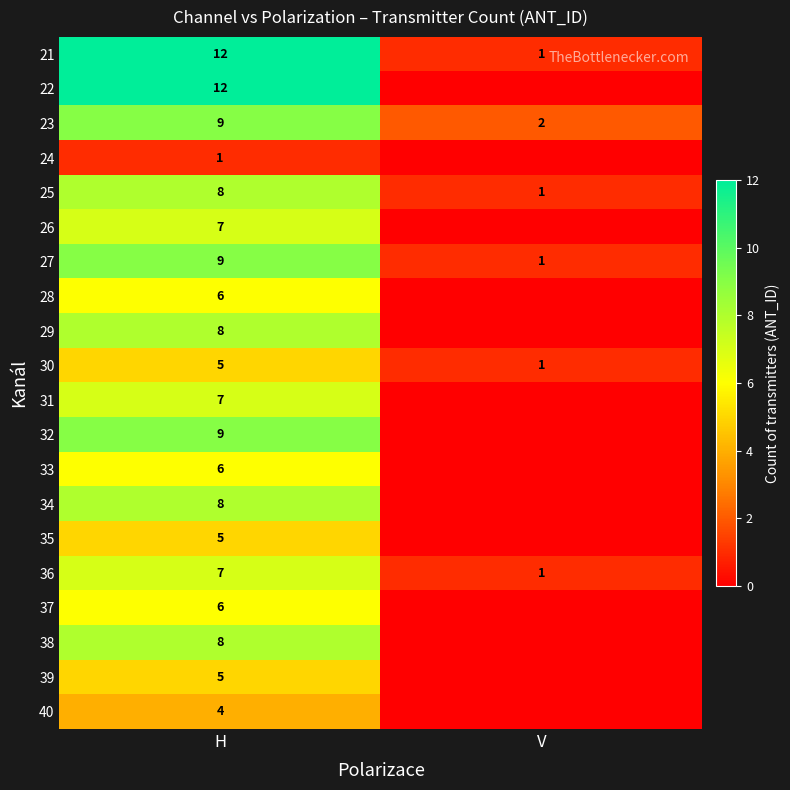

Between H and V, which is larger?

H